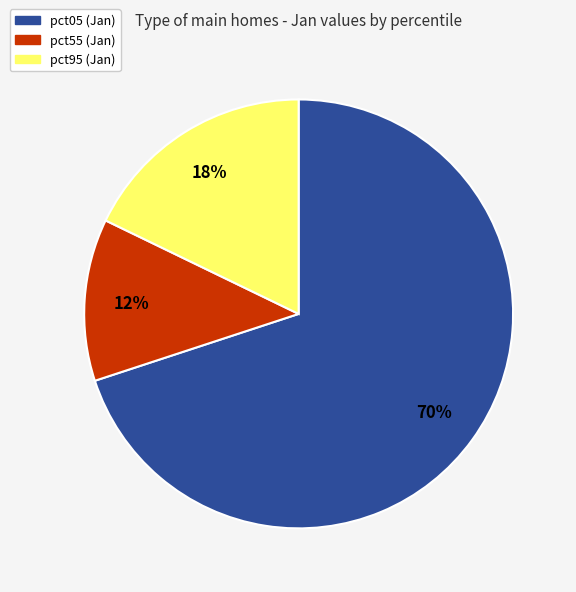

To the nearest percent, what is the average slice percentage?

33%